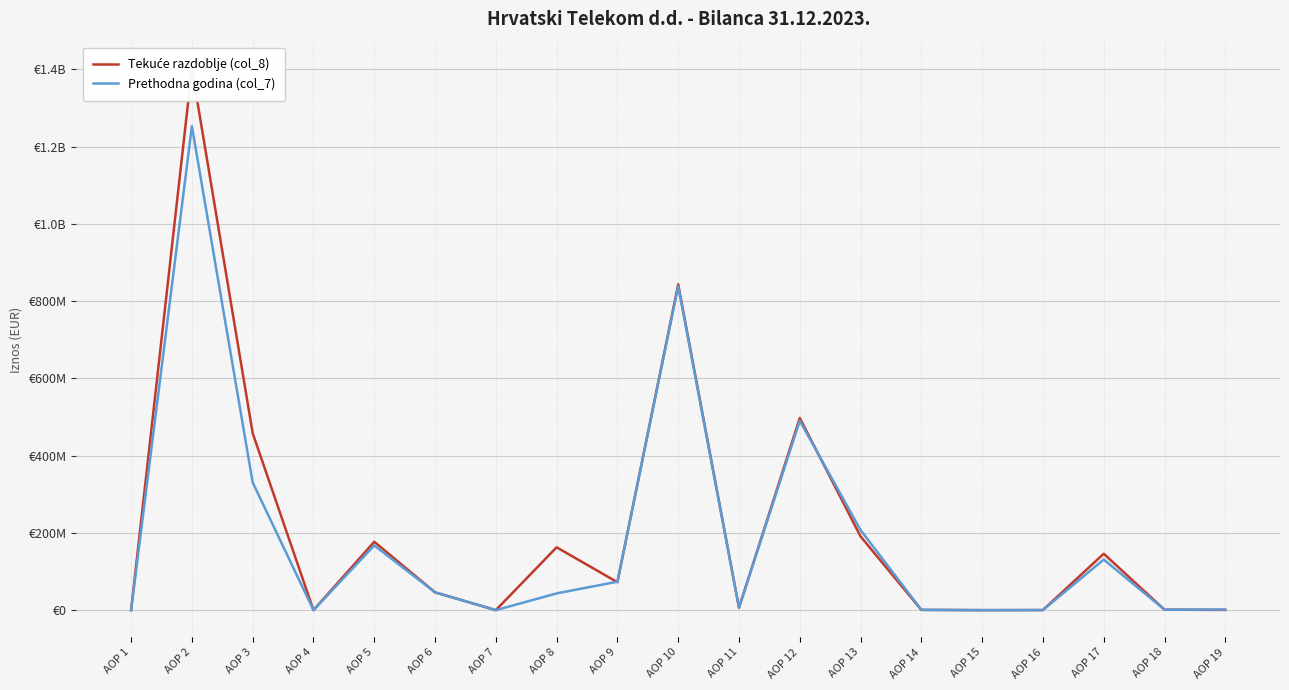

What is the total value across all series at AOP 11?

12494850